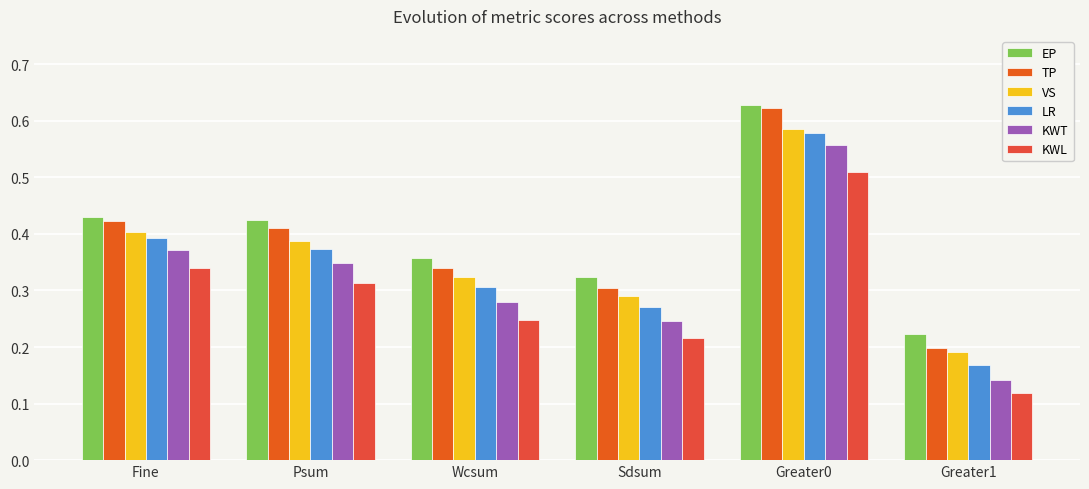

What are all the series names shown in the legend?

EP, TP, VS, LR, KWT, KWL